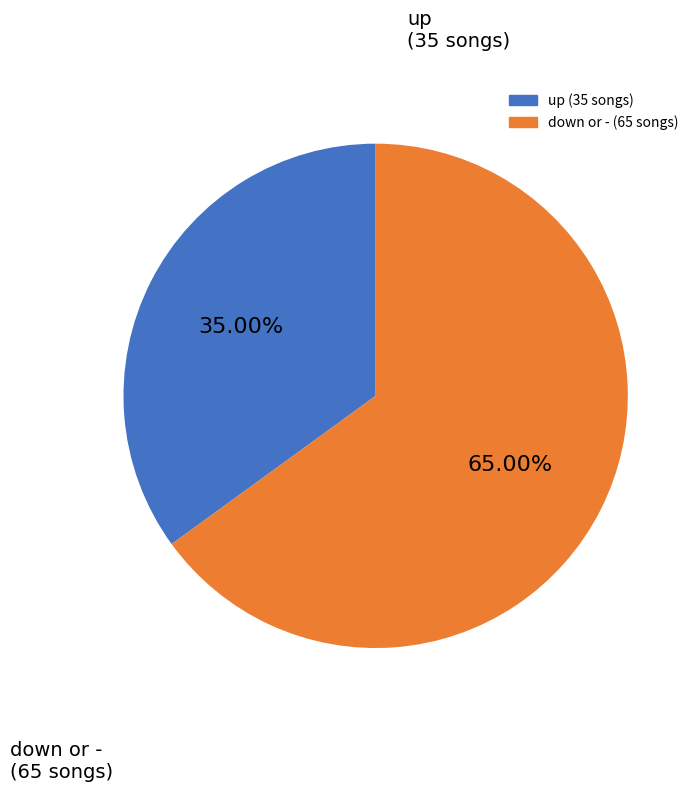

Does any single category account for the majority?

Yes